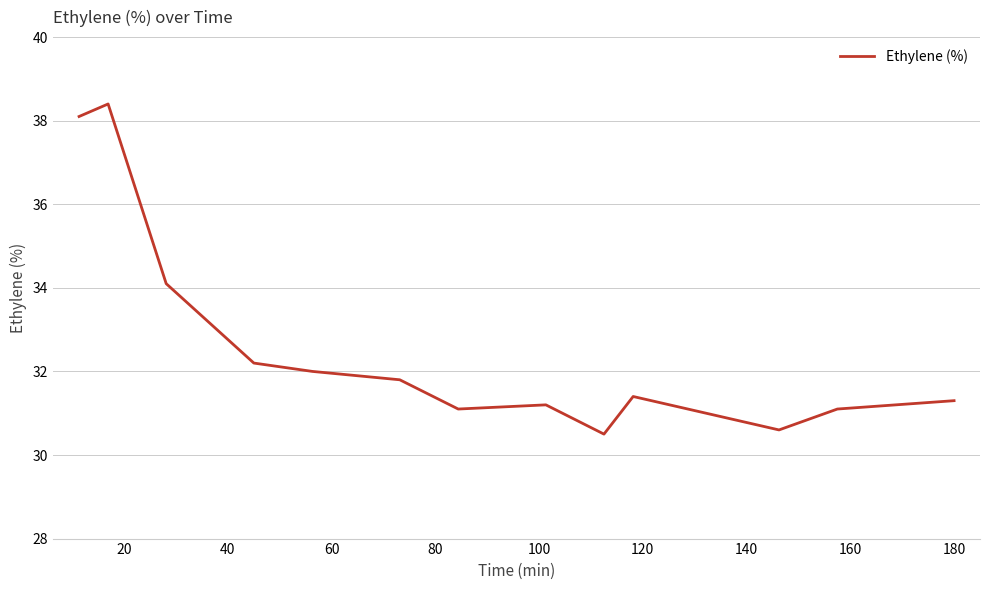

Reading left to right, extract all data points from this chart.

38.1	38.4	34.1	32.2	32.0	31.8	31.1	31.2	30.5	31.4	30.6	31.1	31.3